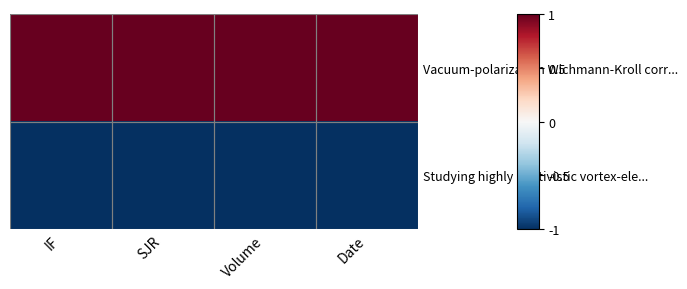

Which category has the lowest value in the Studying highly relativistic vortex-ele... series?

IF